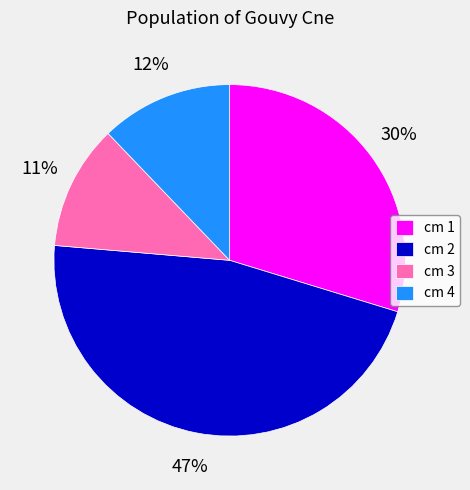

To the nearest percent, what is the combined percentage of cm 2 and cm 3?

58%